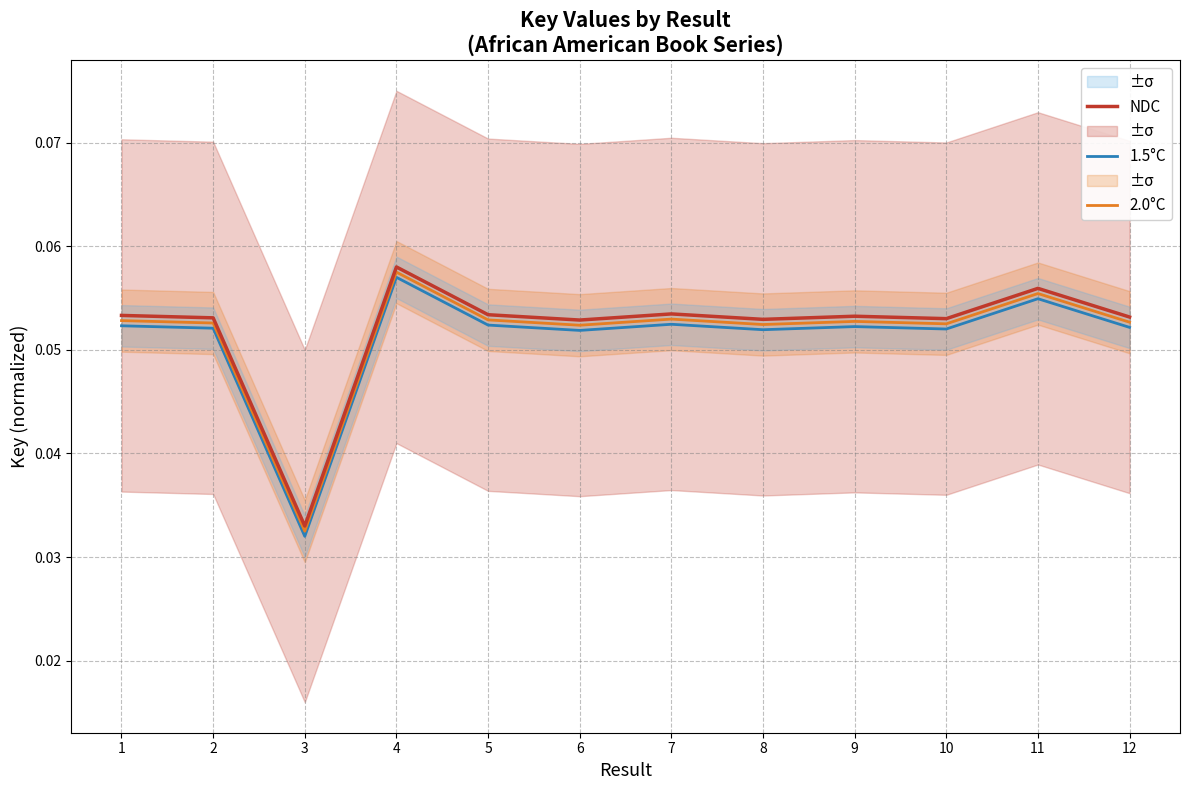

Which series has the largest range (max minus min)?

1.5°C